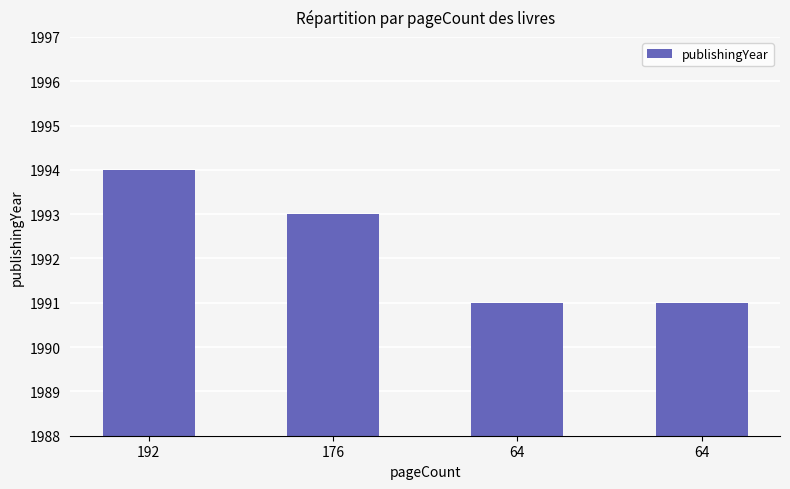

How many data points are less than 1993?

2